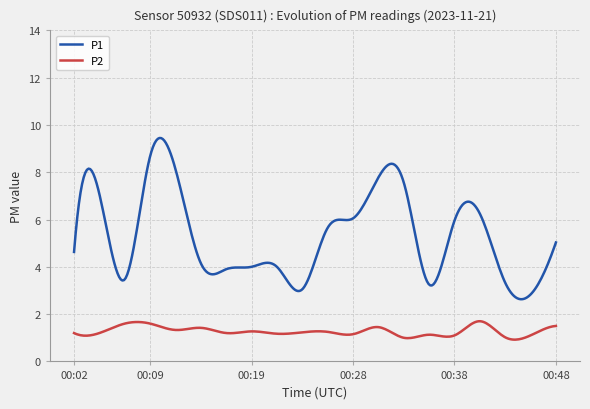

Does the chart have visible grid lines?

Yes